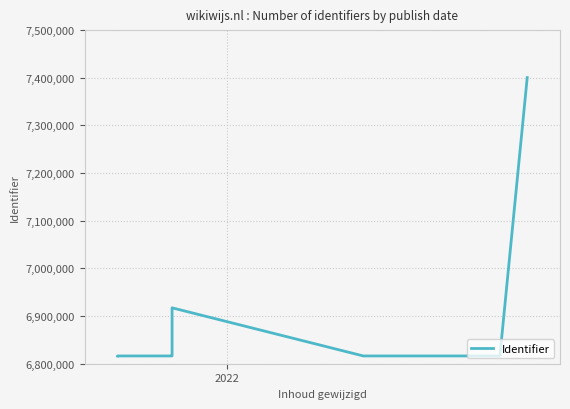

What is the smallest value displayed?

6816313